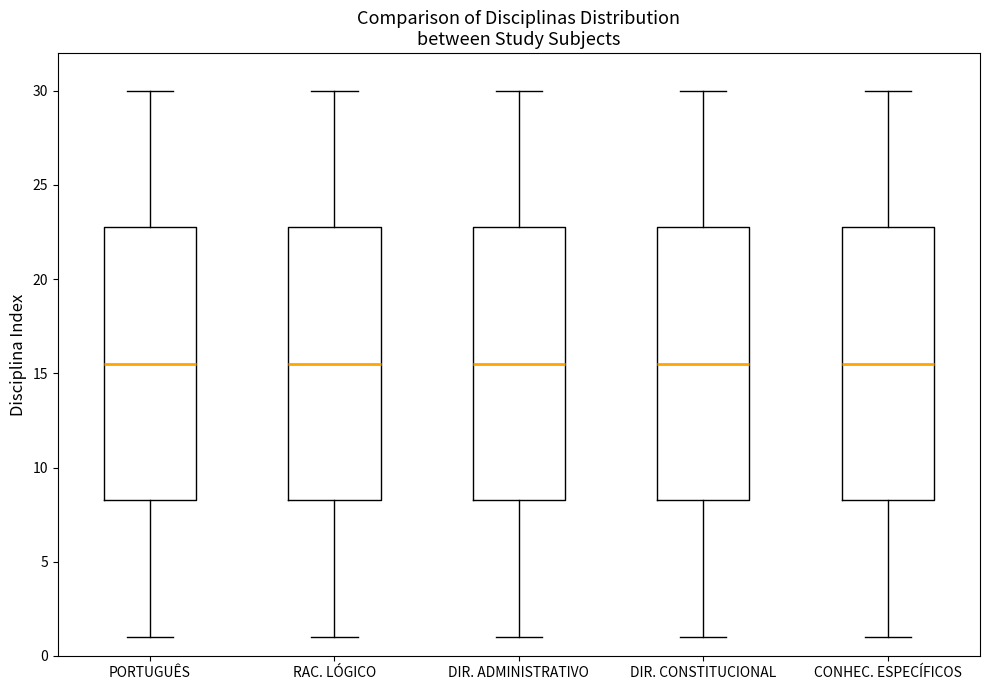

Reading left to right, transcribe this box plot: for each box, give where its median line is, the range the box spans, and where its two whiskers end, as read against the y-axis. The values are not printed on the chart, so give them approximately, as read against the axis.

PORTUGUÊS: median 15.5, box 8.5 to 23.0, whiskers 1.0 to 30.0
RAC. LÓGICO: median 15.5, box 8.5 to 23.0, whiskers 1.0 to 30.0
DIR. ADMINISTRATIVO: median 15.5, box 8.5 to 23.0, whiskers 1.0 to 30.0
DIR. CONSTITUCIONAL: median 15.5, box 8.5 to 23.0, whiskers 1.0 to 30.0
CONHEC. ESPECÍFICOS: median 15.5, box 8.5 to 23.0, whiskers 1.0 to 30.0